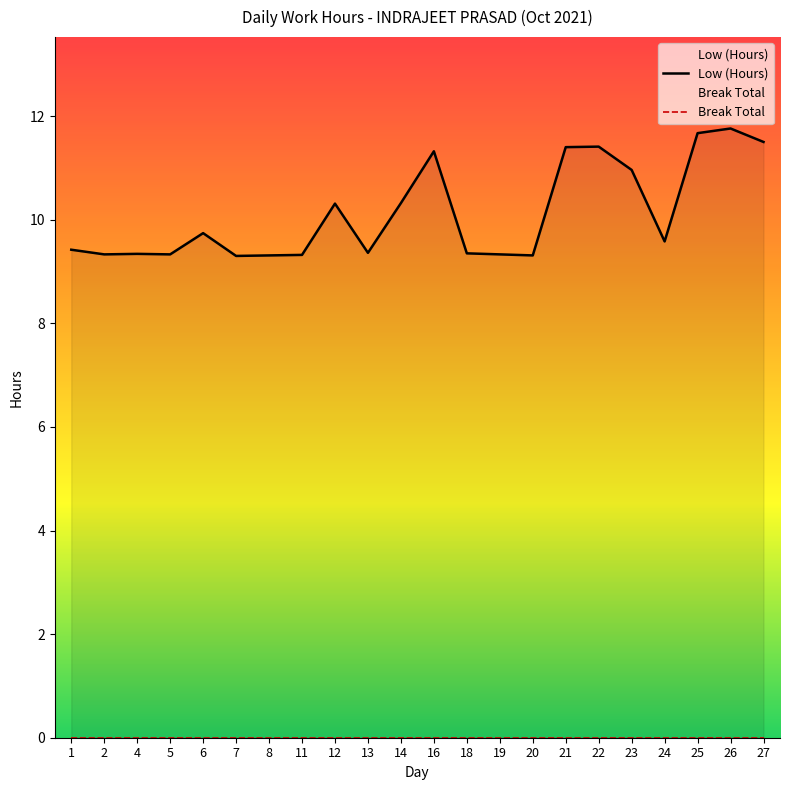

True or false: Break Total and Low (Hours) cross at least once.

False